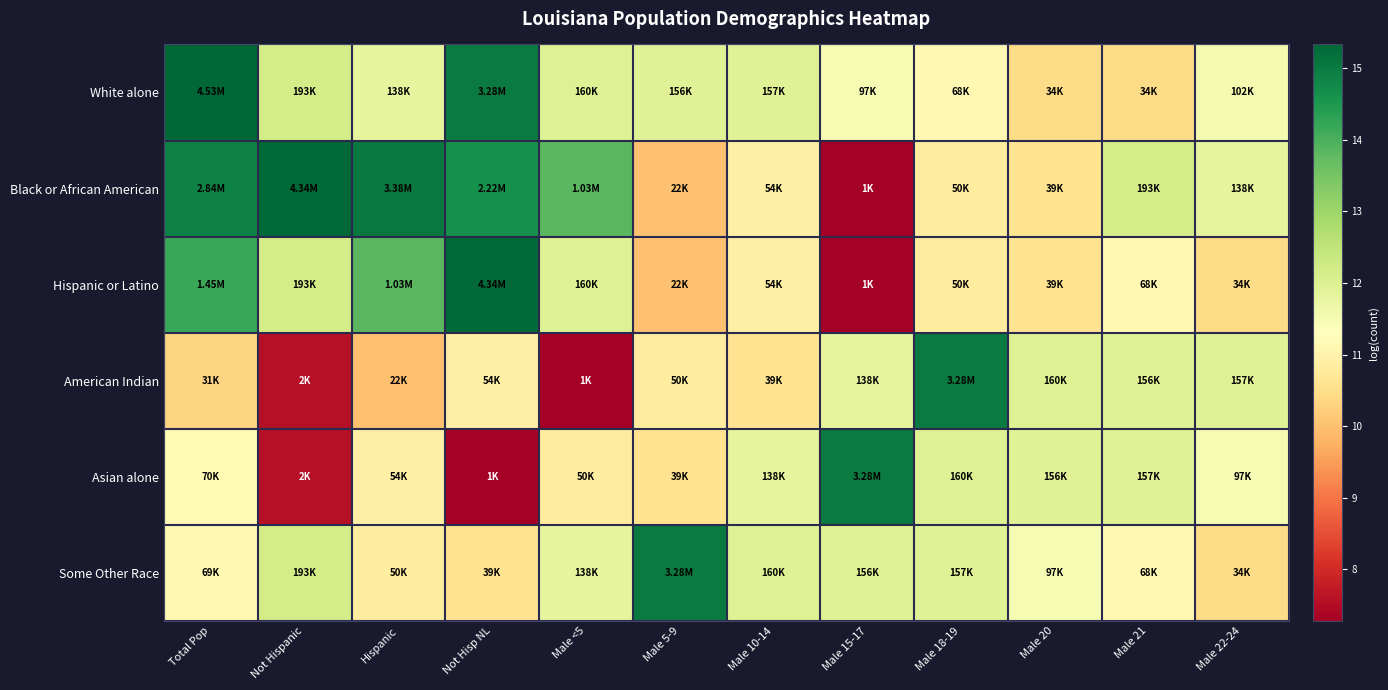

What is the total value across all series at Not Hisp NL?

73.7